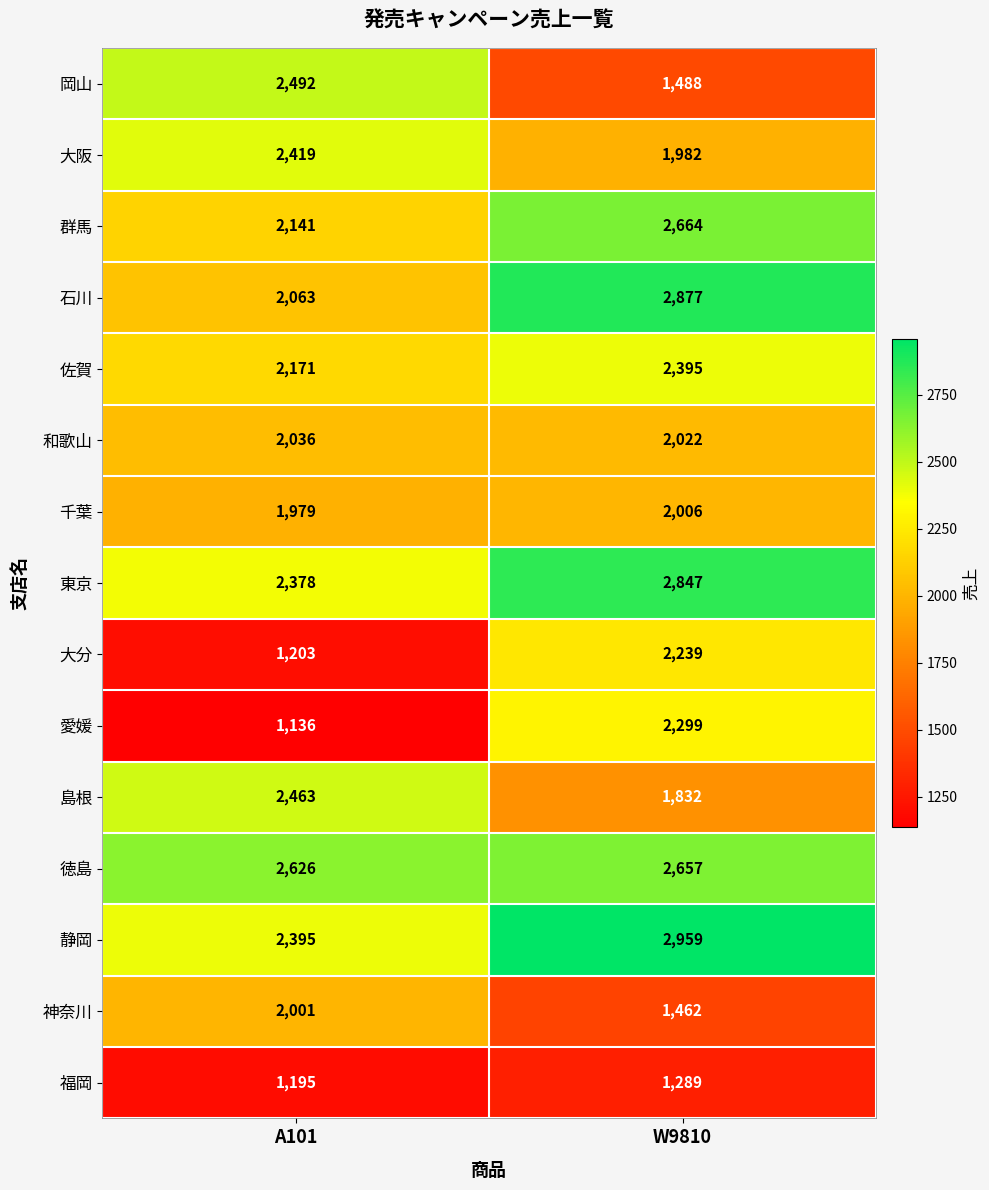

True or false: 千葉 has a value of 2851 at A101.

False